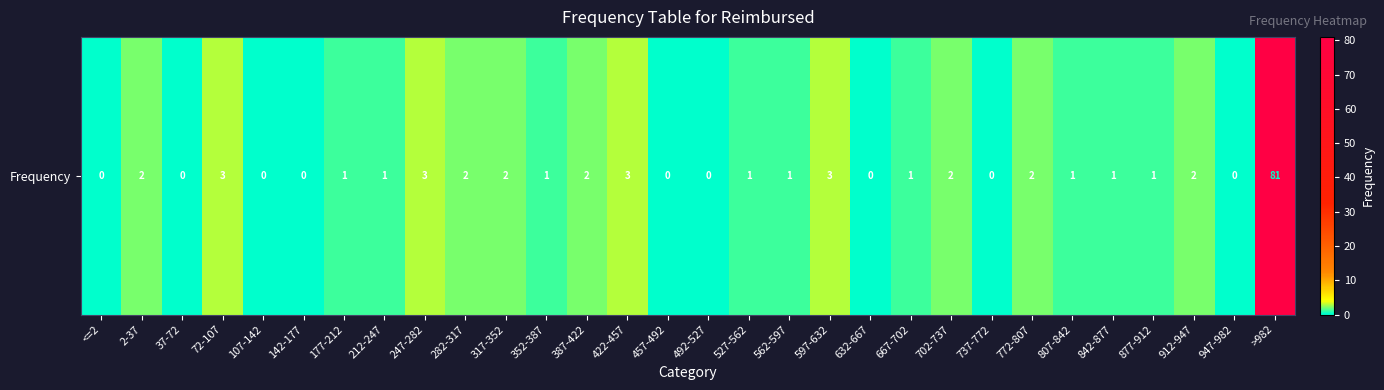

At which label is the value closest to 40?

72-107